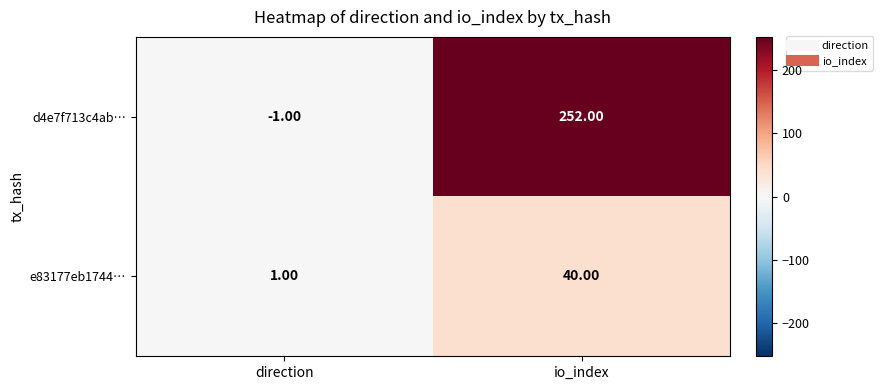

At how many categories does at least one series exceed 215?

1